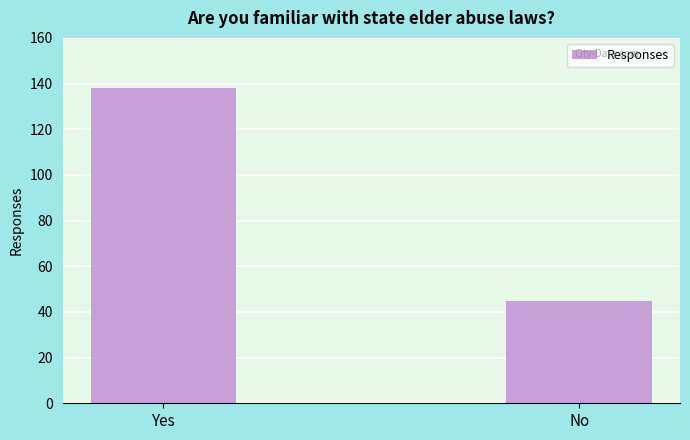

Approximately how many times larger is the value at Yes compared to No?

3.1